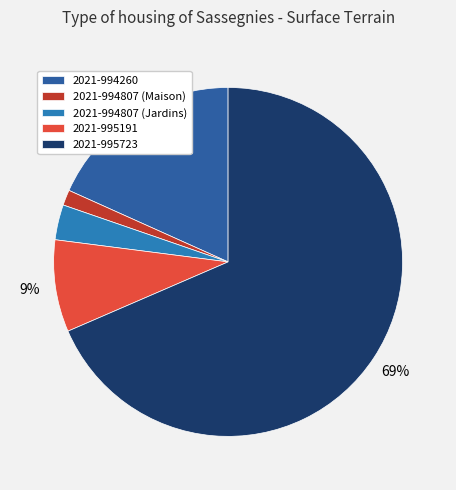

How many slices are in this pie chart?

5